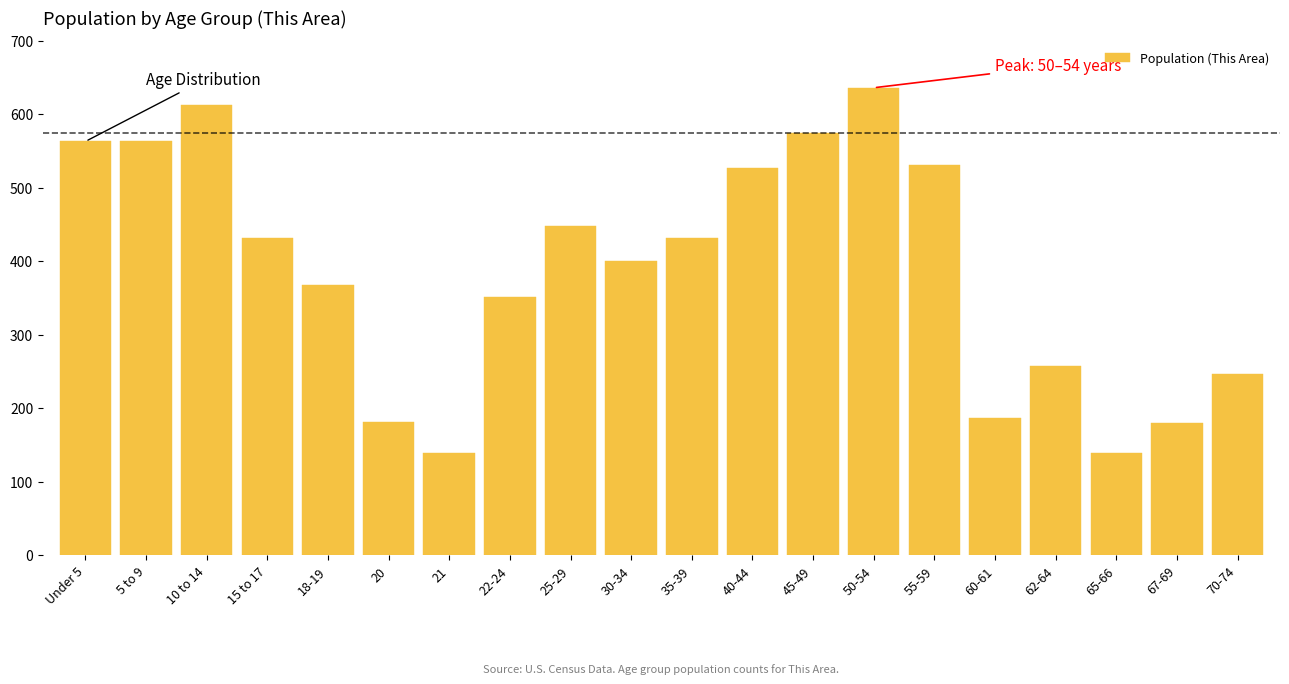

Which category has the highest value across all series?

50-54